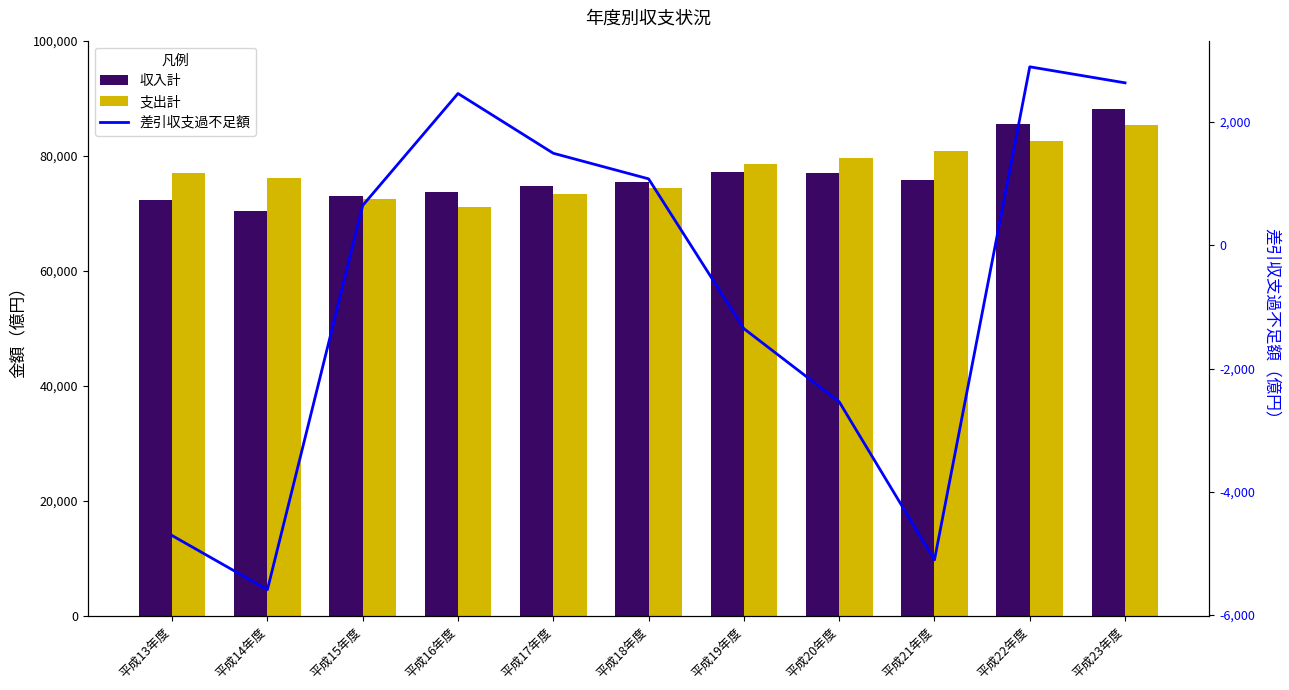

What is the minimum value shown in the chart?

-5588